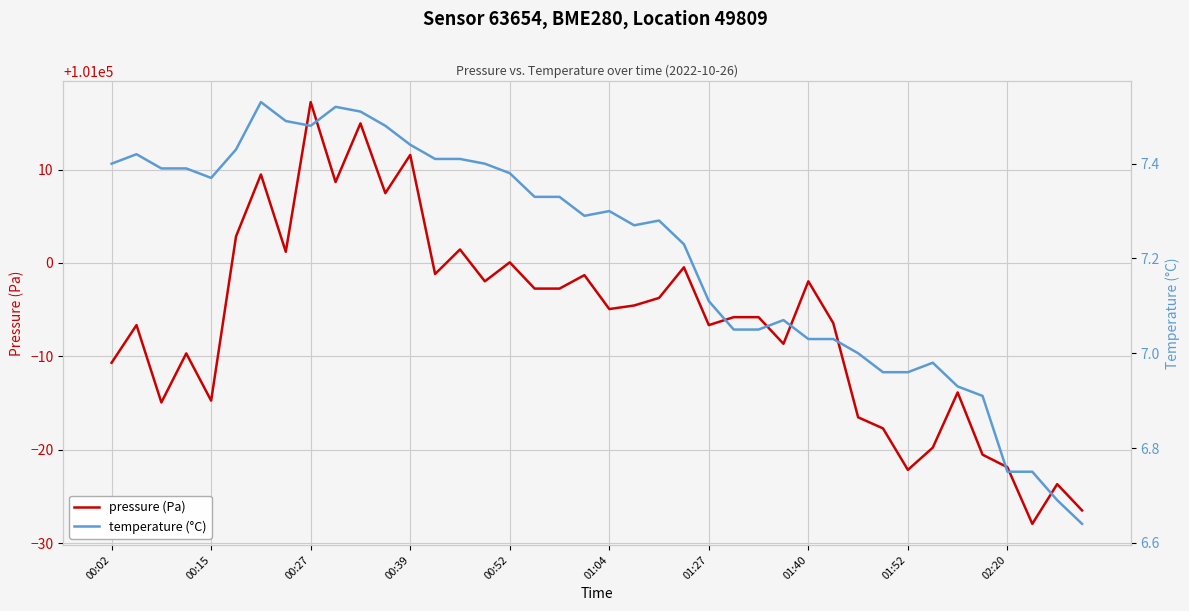

Rank the series by their maximum value, from highest to lowest.

pressure (Pa), temperature (°C)